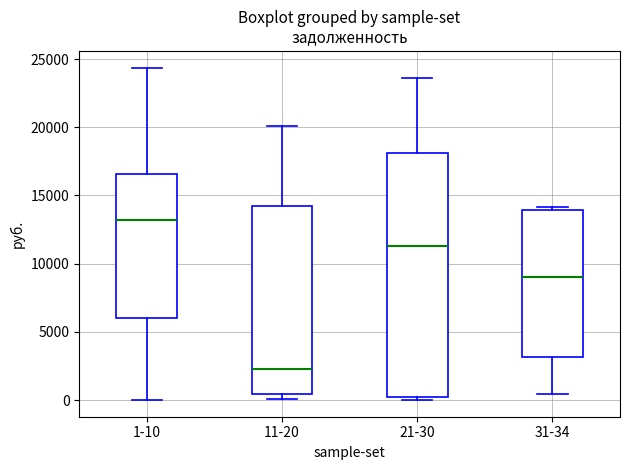

Where is the upper edge of the box for 31-34 on the y-axis? The values are not printed on the chart, so give them approximately, as read against the axis.

14000